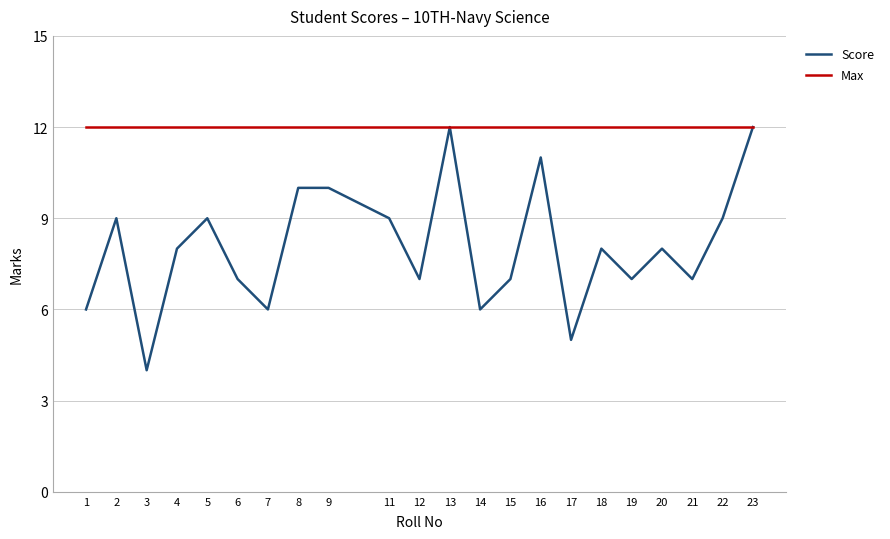

List the series in order of their overall mean, lowest first.

Score, Max